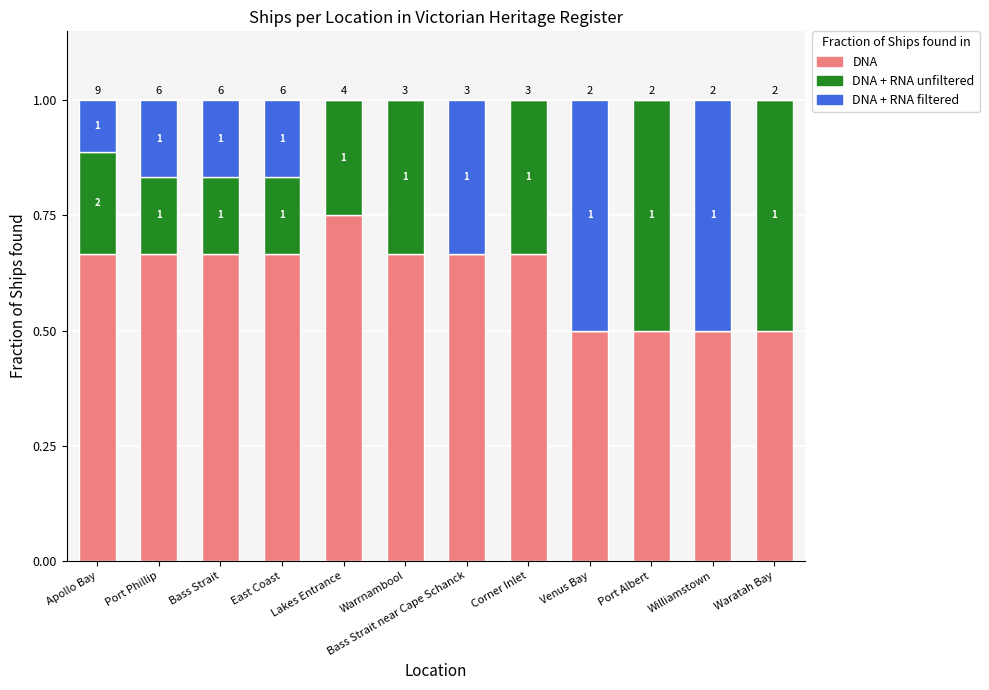

At Venus Bay, list the series in order from smallest to largest.

DNA + RNA unfiltered, DNA, DNA + RNA filtered